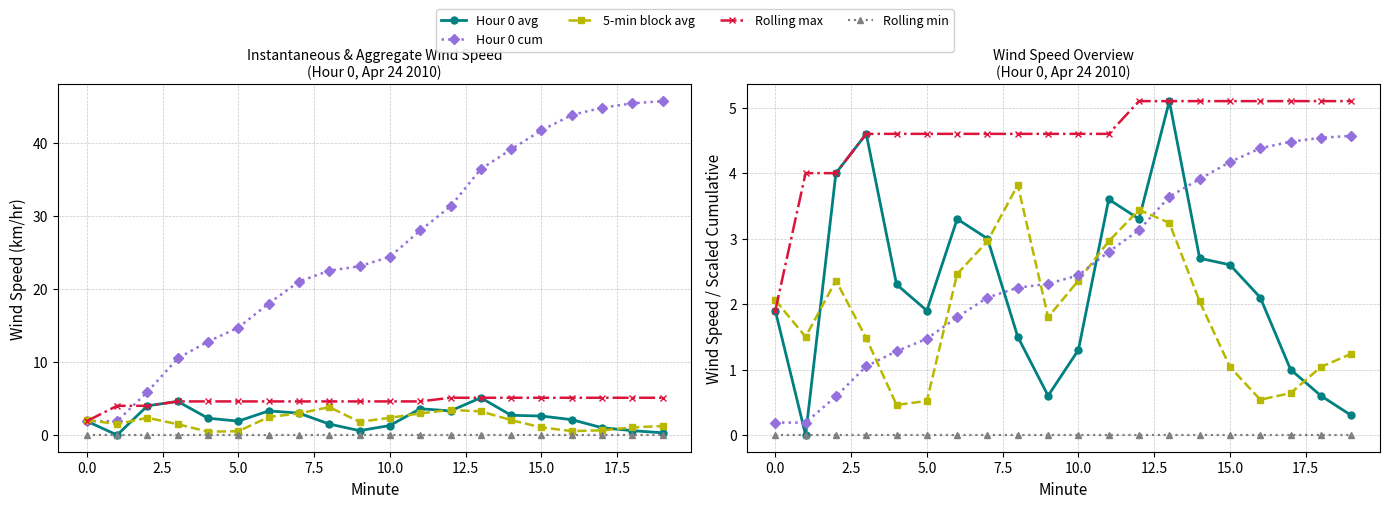

Does the chart have visible grid lines?

Yes